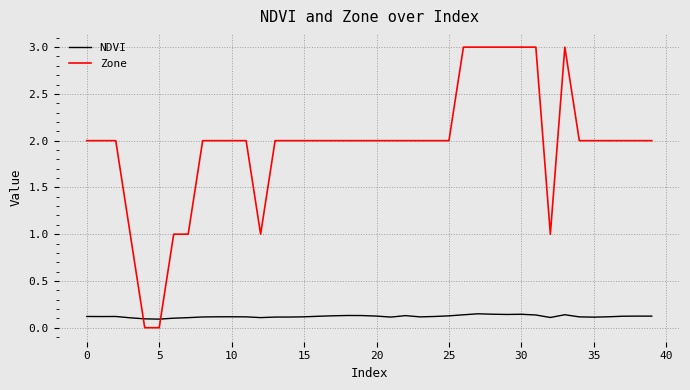

List the series in order of their overall mean, highest first.

Zone, NDVI